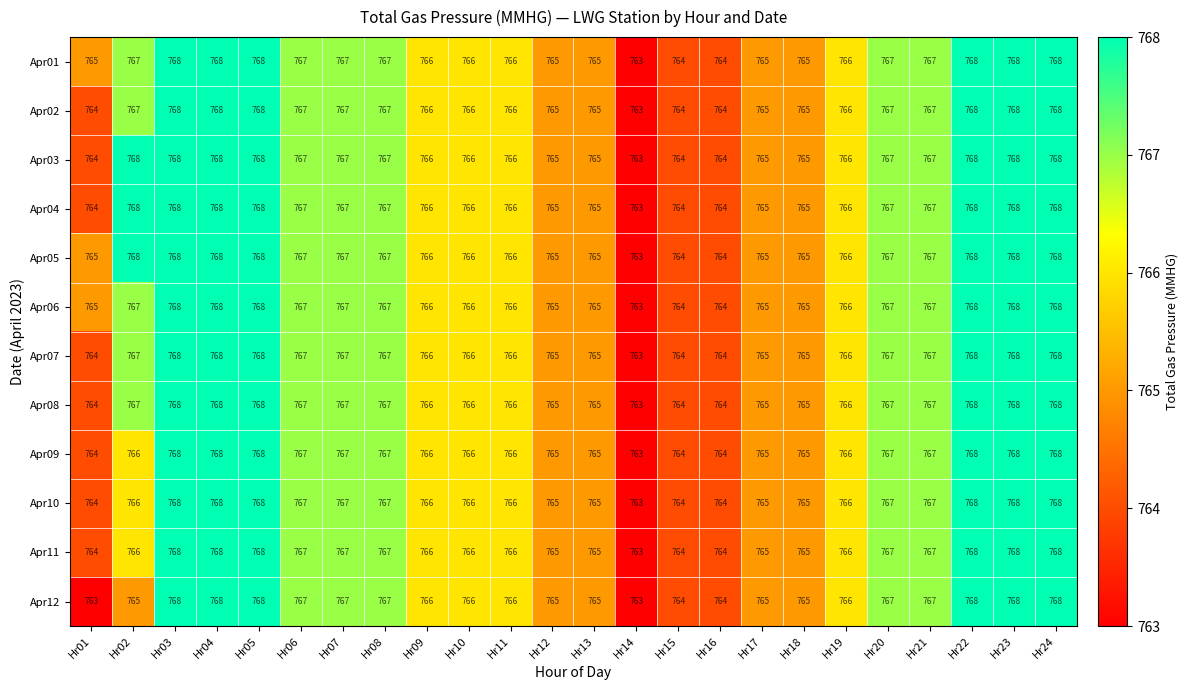

What is the greatest value displayed?

768